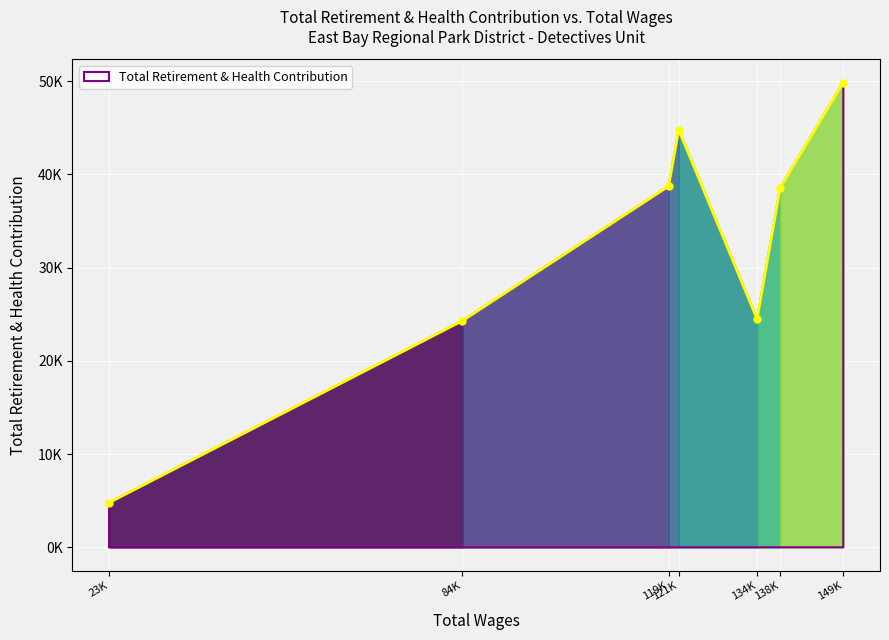

Does the chart have visible grid lines?

Yes